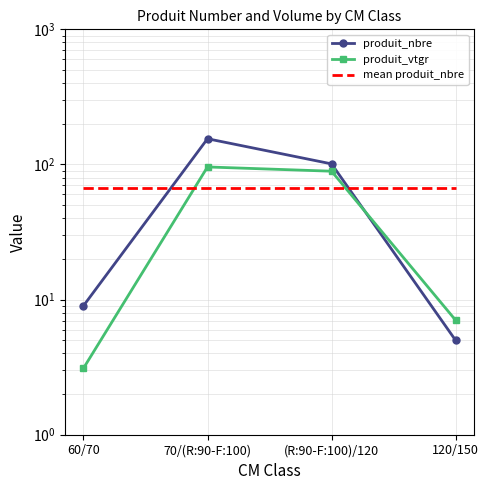

Between which two adjacent categories do produit_vtgr and mean produit_nbre first intersect?

60/70 and 70/(R:90-F:100)